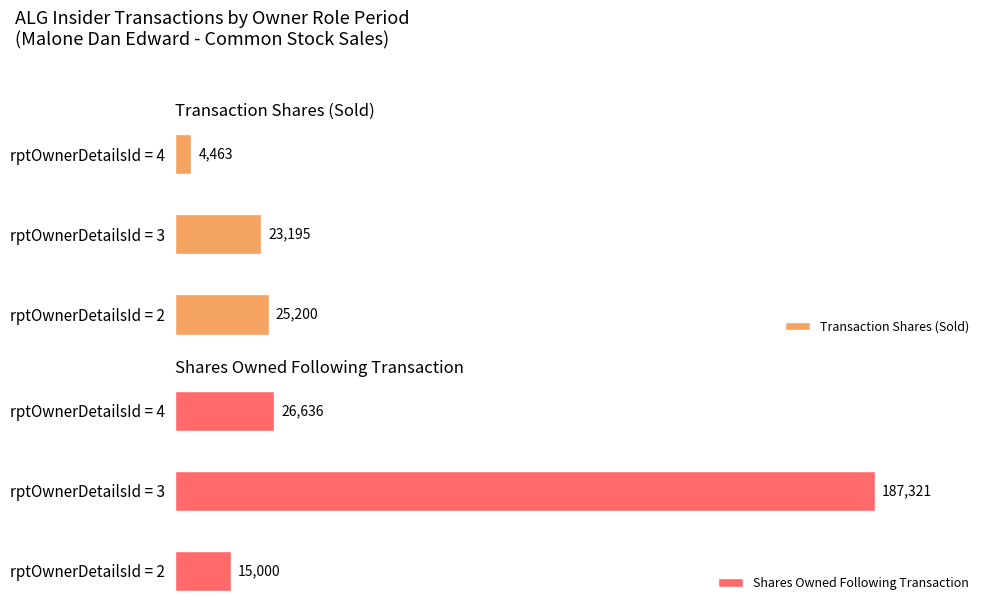

Which series has the largest total across all categories?

Shares Owned Following Transaction